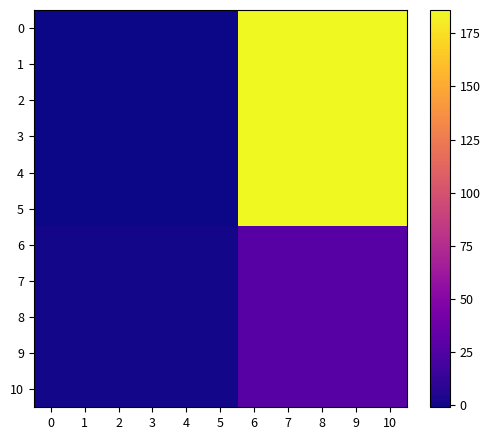

Reading left to right, list all the values displayed in this chart.

0: 0=-1	1=-1	2=-1	3=-1	4=-1	5=-1	6=186	7=186	8=186	9=186	10=186
1: 0=-1	1=-1	2=-1	3=-1	4=-1	5=-1	6=186	7=186	8=186	9=186	10=186
2: 0=-1	1=-1	2=-1	3=-1	4=-1	5=-1	6=186	7=186	8=186	9=186	10=186
3: 0=-1	1=-1	2=-1	3=-1	4=-1	5=-1	6=186	7=186	8=186	9=186	10=186
4: 0=-1	1=-1	2=-1	3=-1	4=-1	5=-1	6=186	7=186	8=186	9=186	10=186
5: 0=-1	1=-1	2=-1	3=-1	4=-1	5=-1	6=186	7=186	8=186	9=186	10=186
6: 0=1	1=1	2=1	3=1	4=1	5=1	6=28	7=28	8=28	9=28	10=28
7: 0=1	1=1	2=1	3=1	4=1	5=1	6=28	7=28	8=28	9=28	10=28
8: 0=1	1=1	2=1	3=1	4=1	5=1	6=28	7=28	8=28	9=28	10=28
9: 0=1	1=1	2=1	3=1	4=1	5=1	6=28	7=28	8=28	9=28	10=28
10: 0=1	1=1	2=1	3=1	4=1	5=1	6=28	7=28	8=28	9=28	10=28